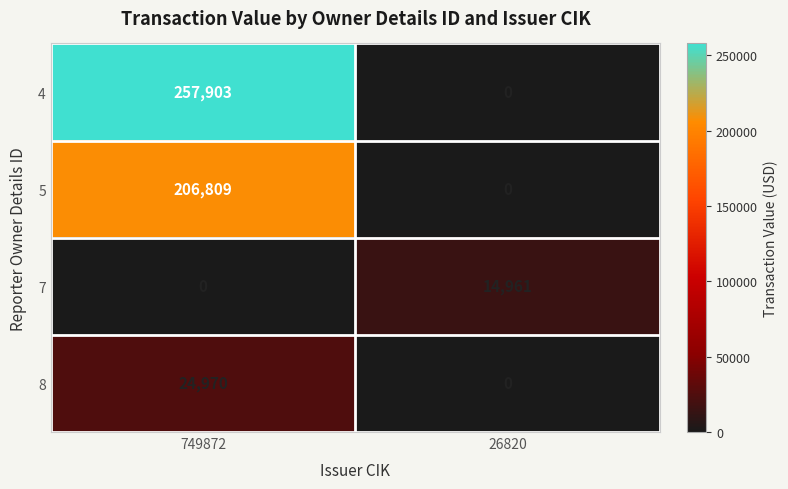

What is the difference between the maximum and minimum values in the 8 series?

24970